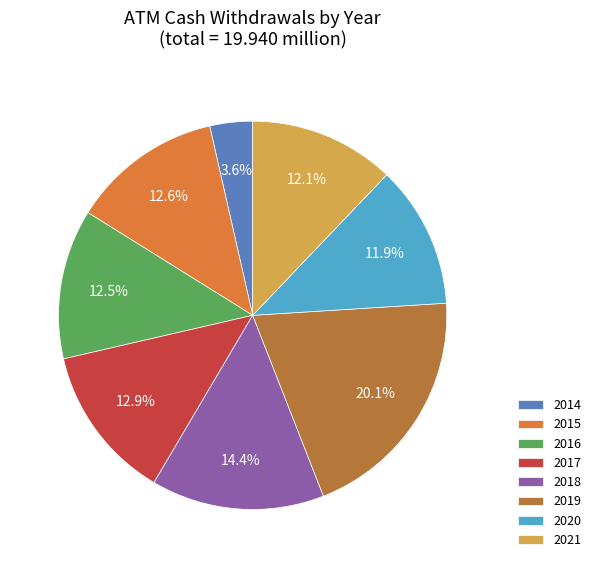

What percentage is the 2019 slice, to the nearest percent?

20%